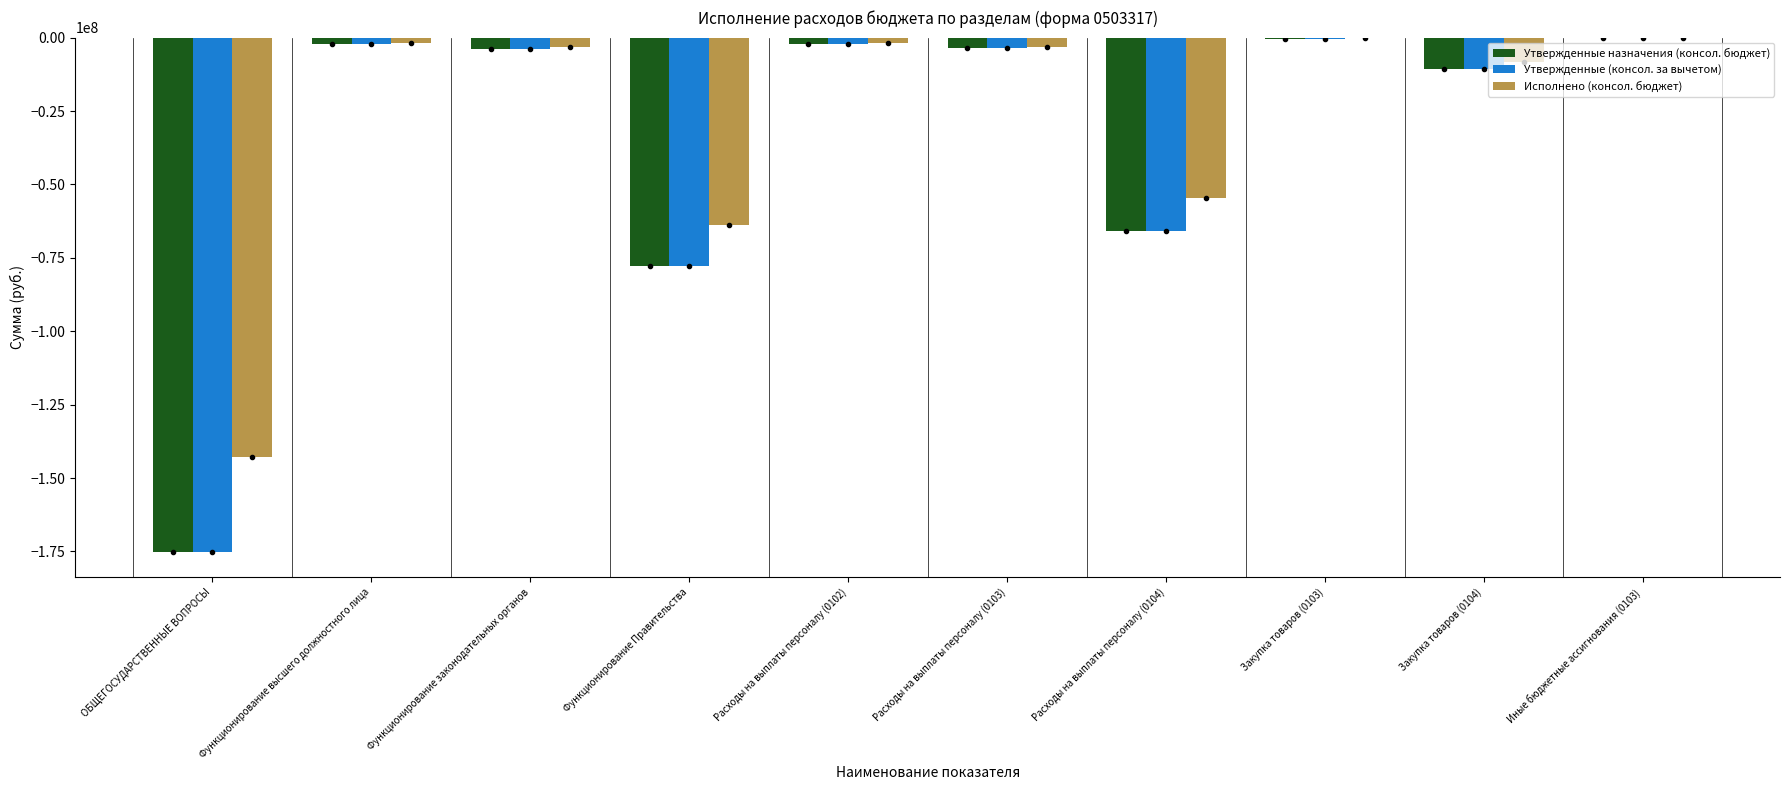

At which label is Утвержденные (консол. за вычетом) closest to -87538358?

Функционирование Правительства